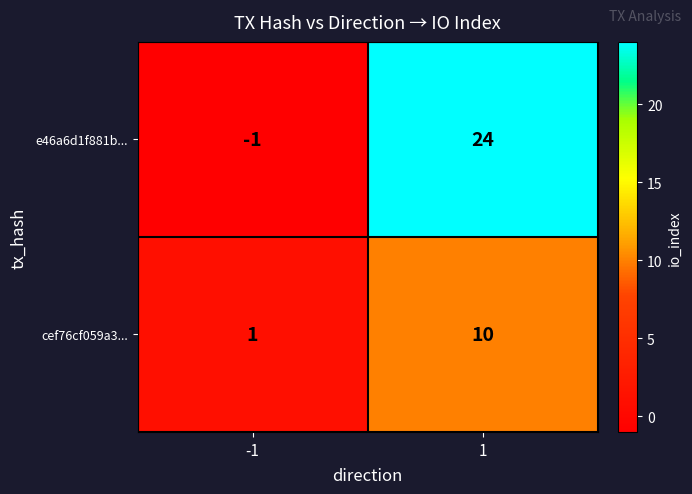

What is the sum of all e46a6d1f881b... values?

23